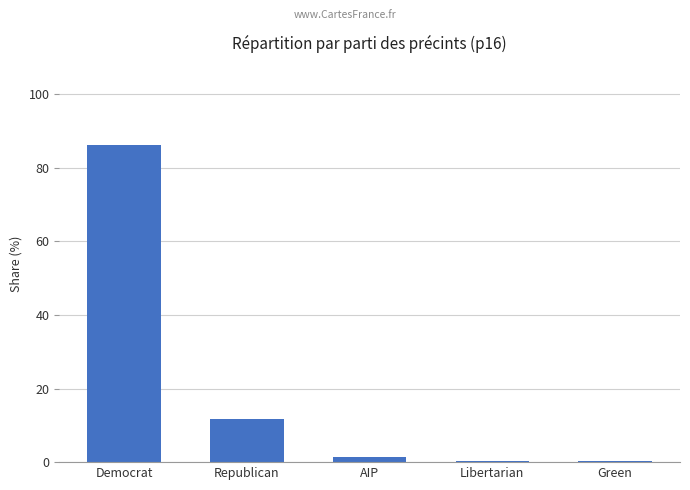

True or false: the data shows 19.9 at Republican.

False